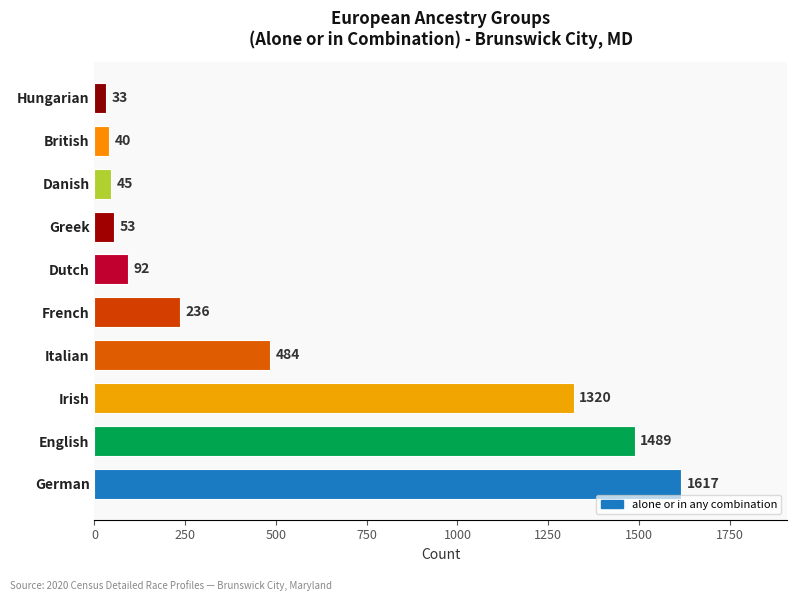

Reading bottom to top, list all the values displayed in this chart.

German=1617	English=1489	Irish=1320	Italian=484	French=236	Dutch=92	Greek=53	Danish=45	British=40	Hungarian=33